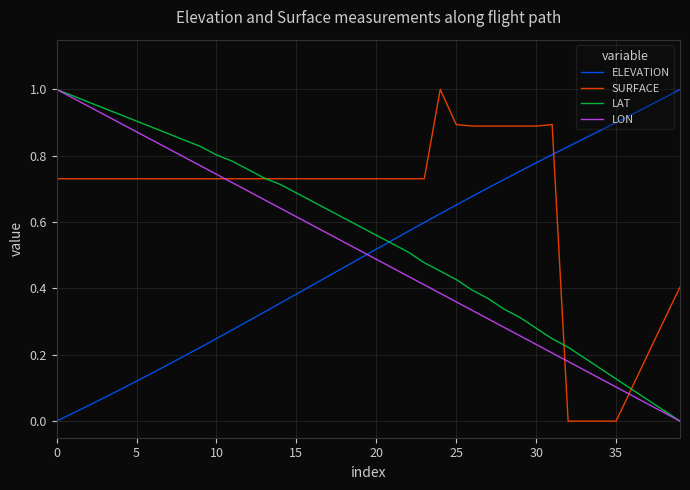

Which series ends up on top after the final intersection of ELEVATION and SURFACE?

ELEVATION